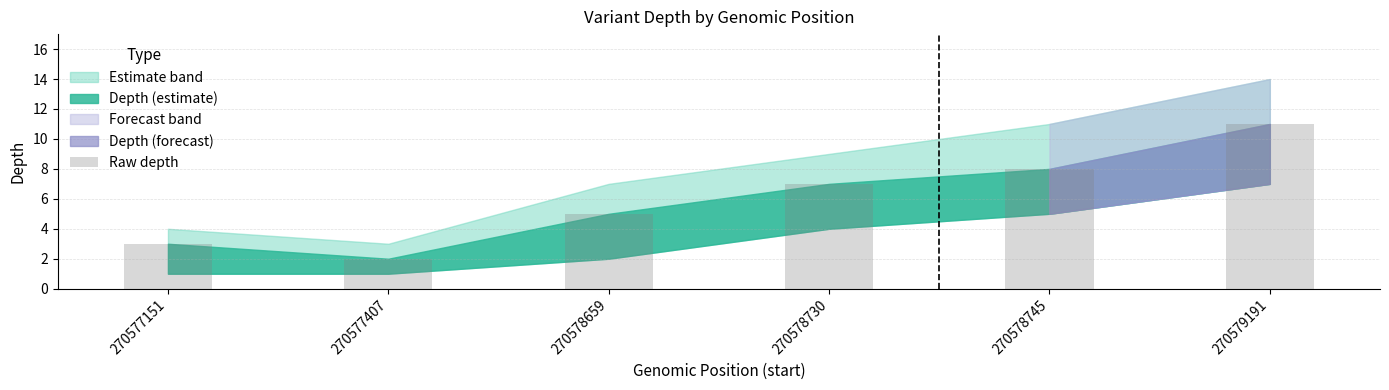

Read the value at 270577151.

3